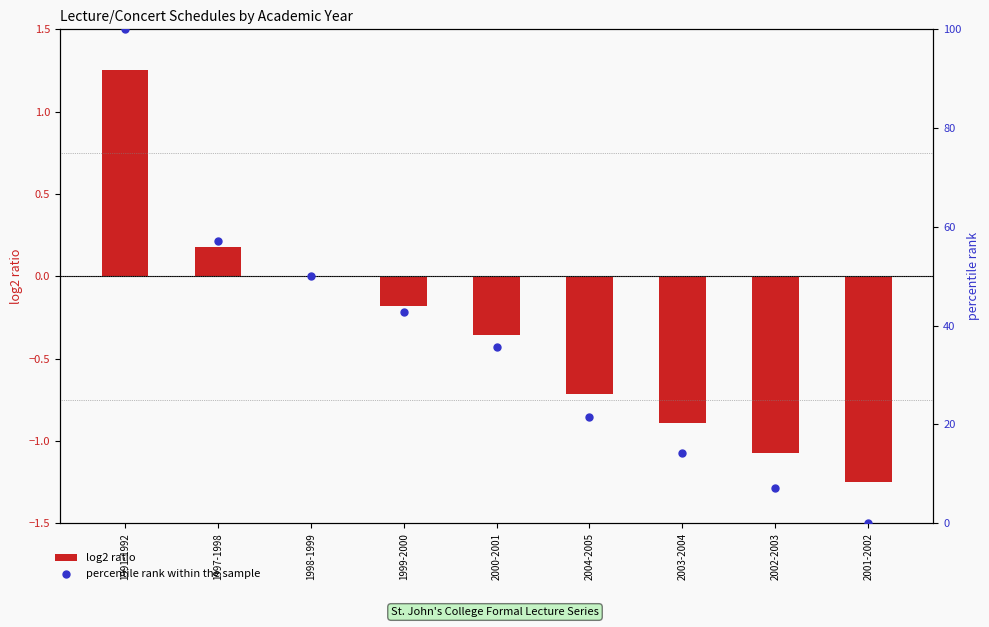

Which series reaches the minimum Y coordinate?

log2 ratio